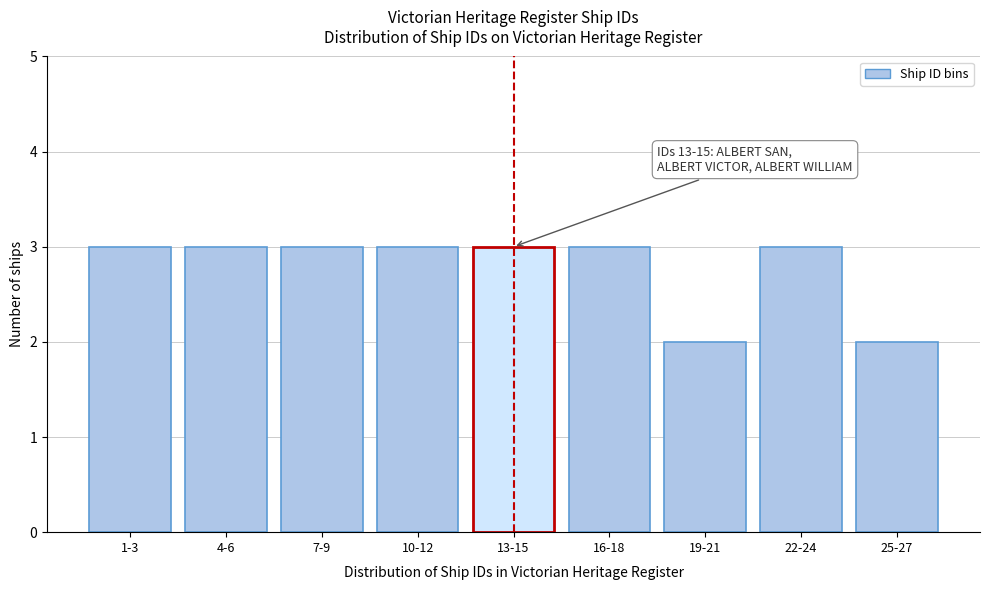

Reading left to right, list all the values displayed in this chart.

1-3=3	4-6=3	7-9=3	10-12=3	13-15=3	16-18=3	19-21=2	22-24=3	25-27=2